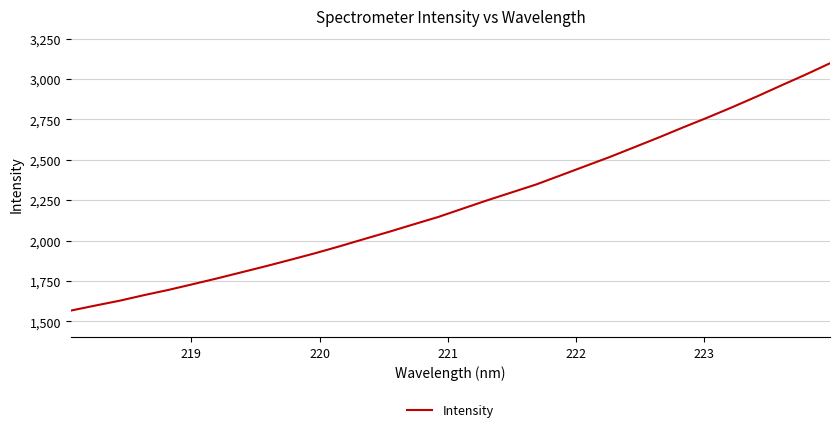

What is the difference between the maximum and minimum values?

1530.4